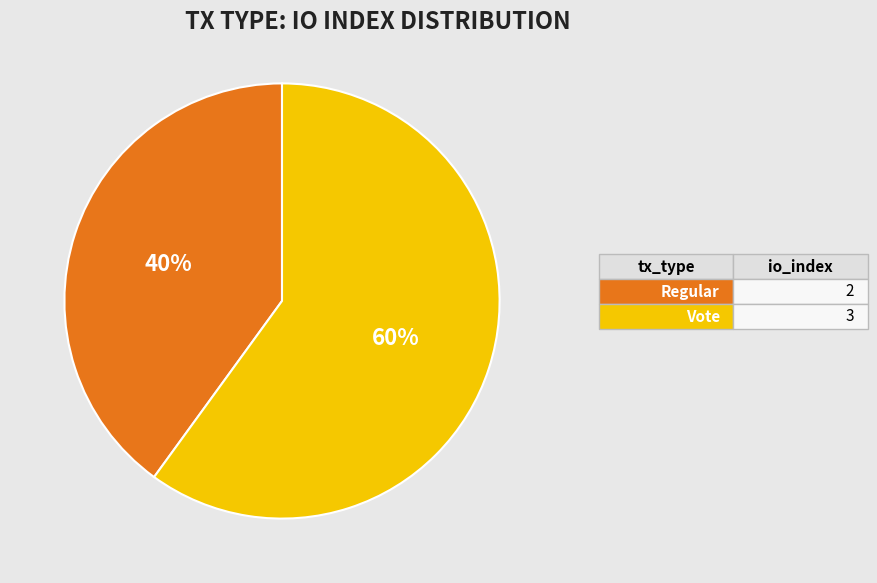

To the nearest percent, what is the difference between the largest and smallest slice percentages?

20%